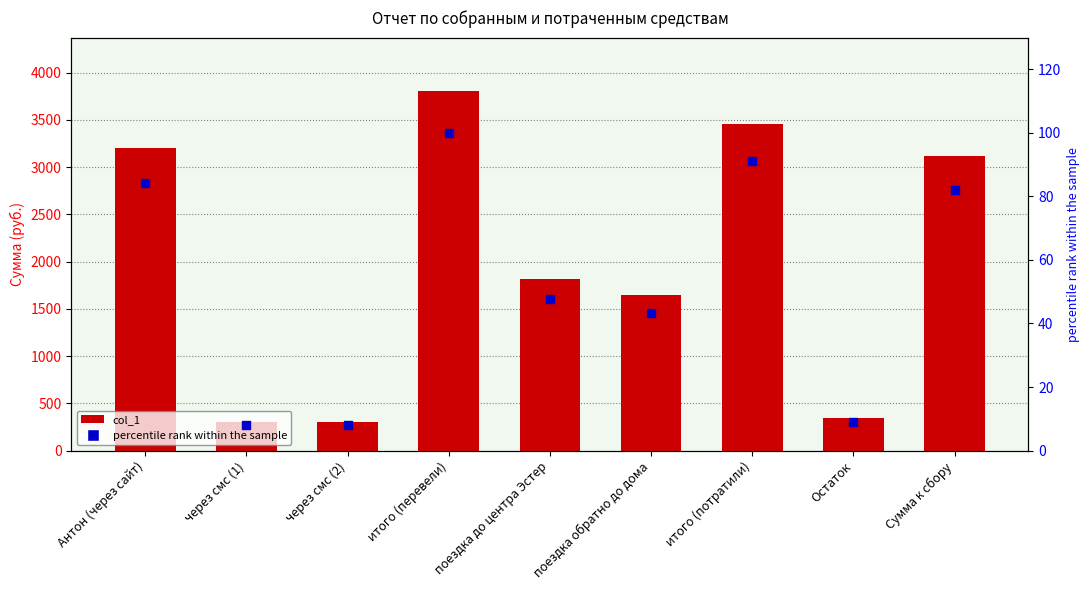

At which category is the sum across all series the highest?

итого (перевели)